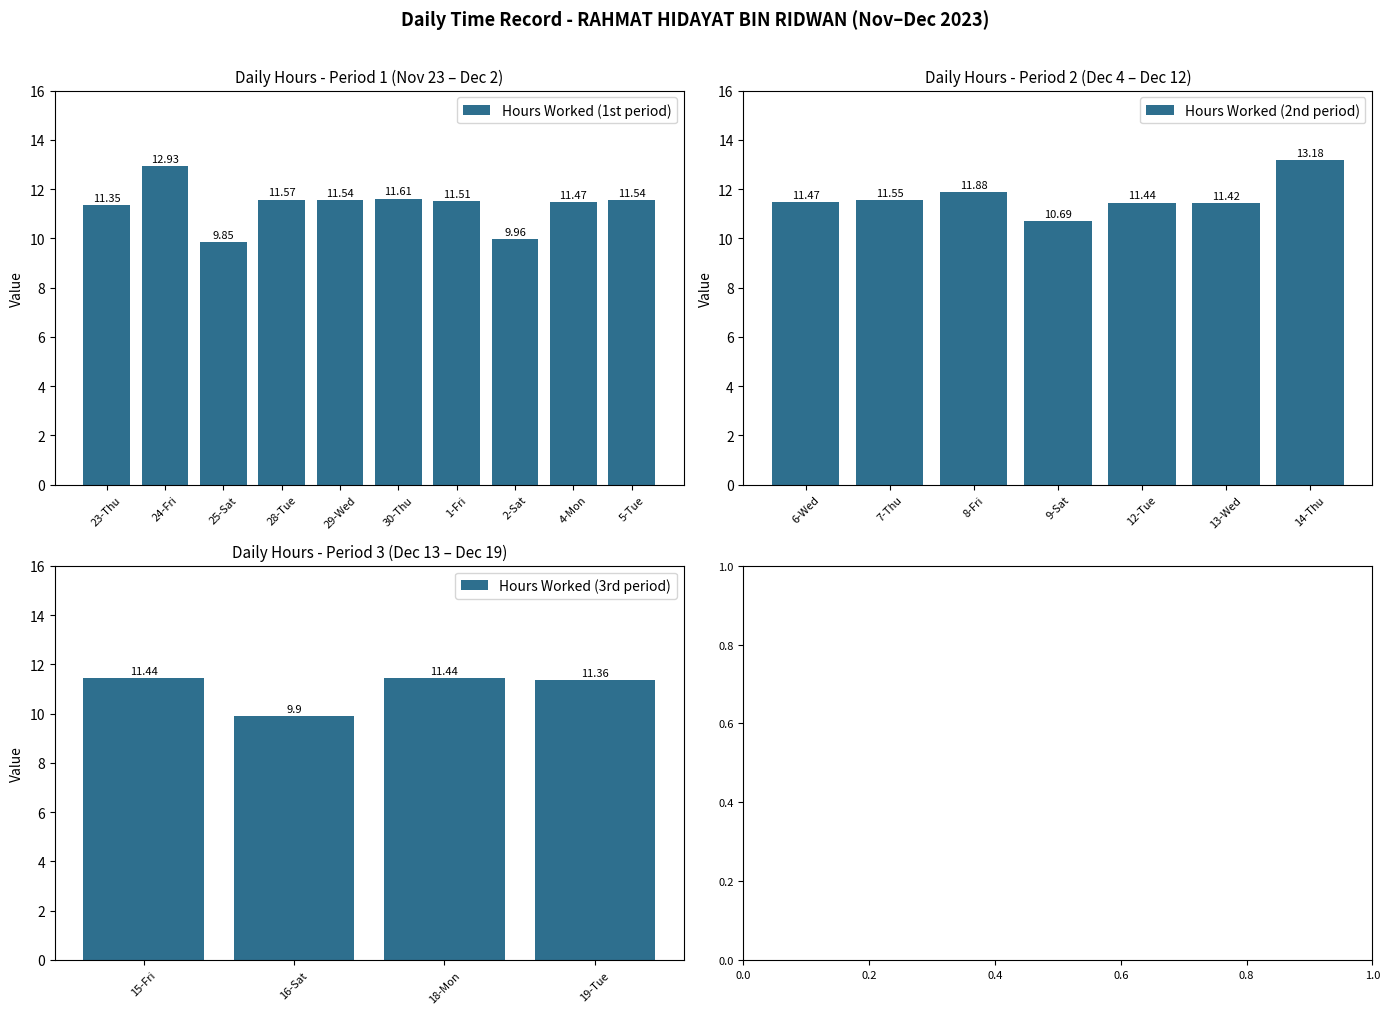

At which label is the value closest to 11?

9-Sat